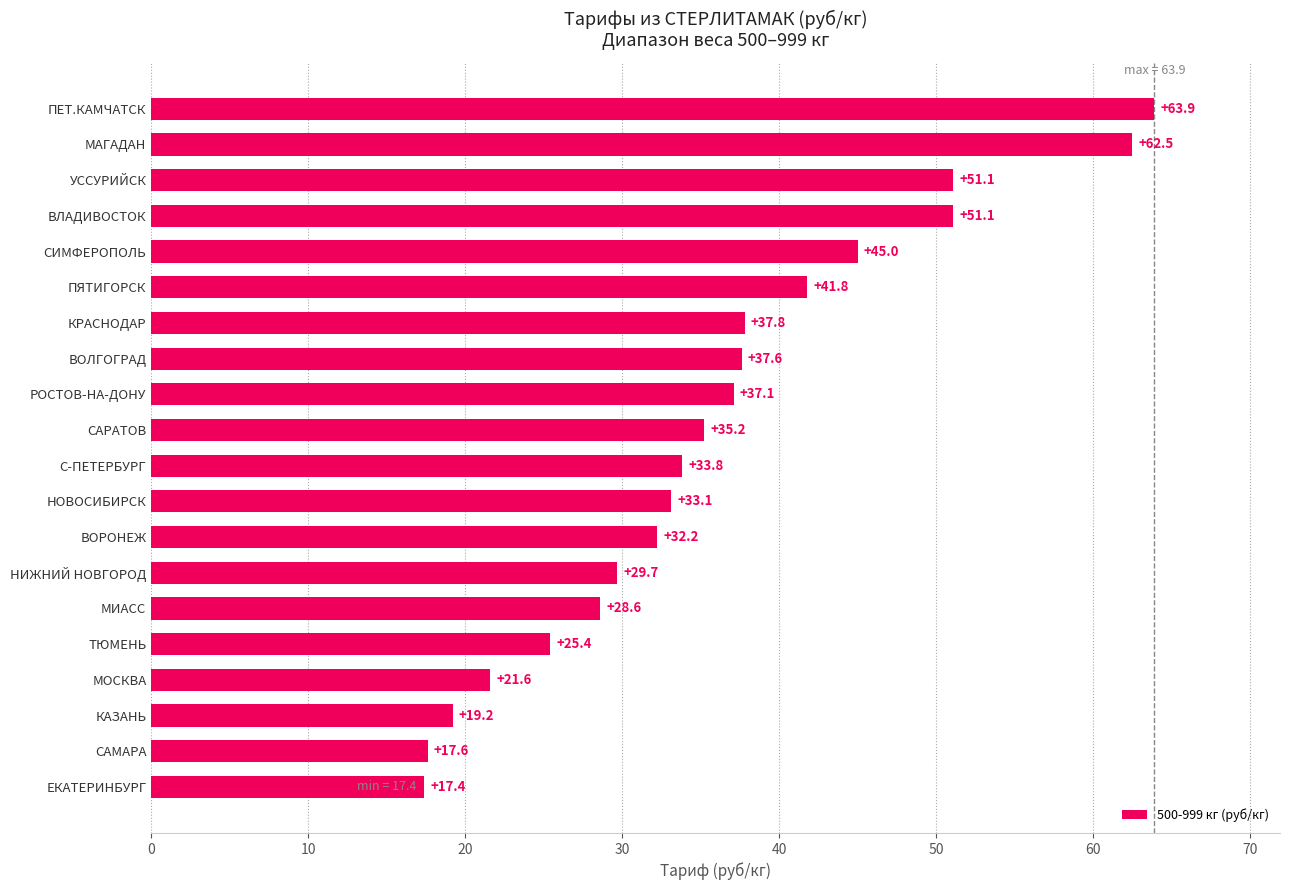

Reading bottom to top, list all the values displayed in this chart.

17.4	17.6	19.2	21.6	25.4	28.6	29.7	32.2	33.1	33.8	35.2	37.1	37.6	37.8	41.8	45.0	51.1	51.1	62.5	63.9